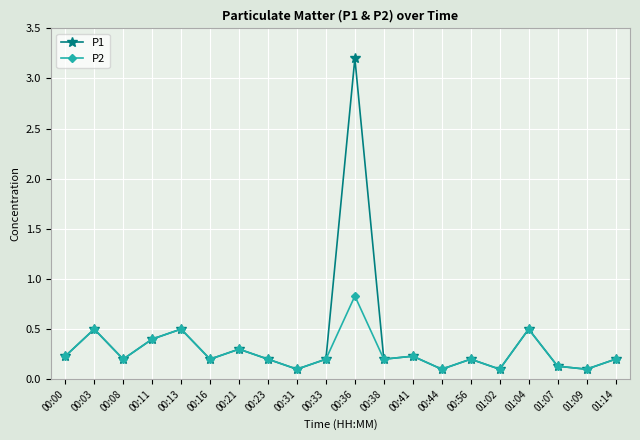

What is the label of the 15th point from the right?

00:16